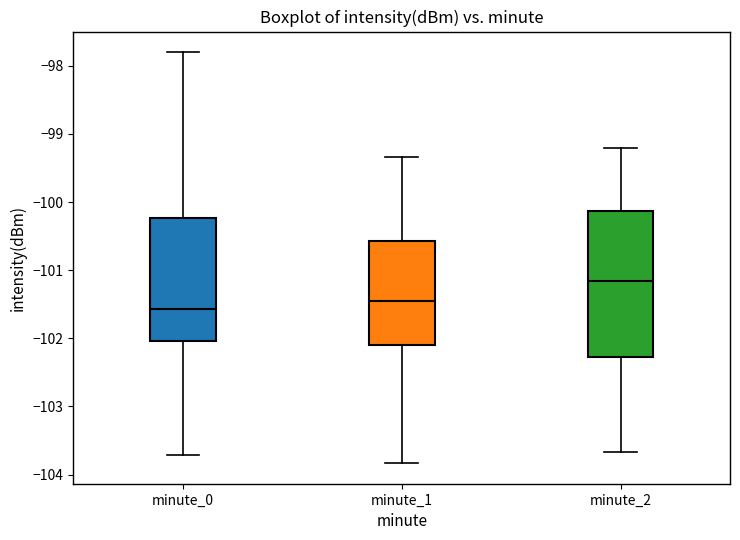

Which box has the highest median line?

minute_2